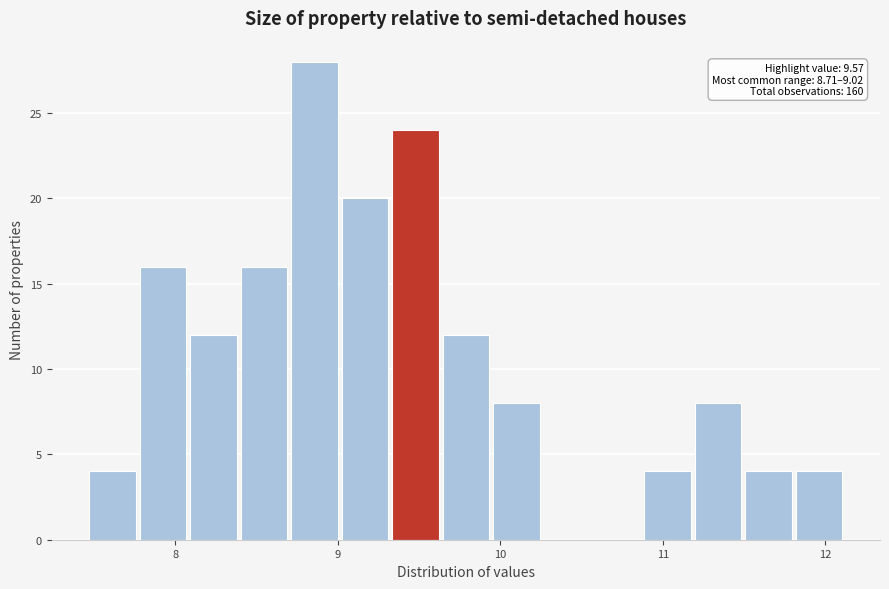

Around what value on the x-axis is the tallest bar? Give the approximate position of its centre, as read against the axis.

8.9